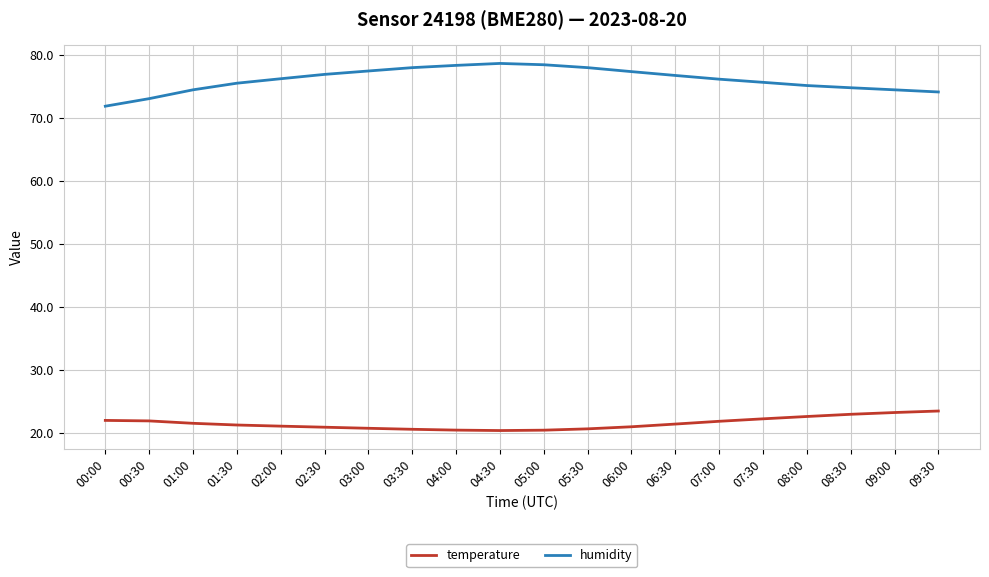

Is it true that temperature equals 27.7 at 03:00?

False